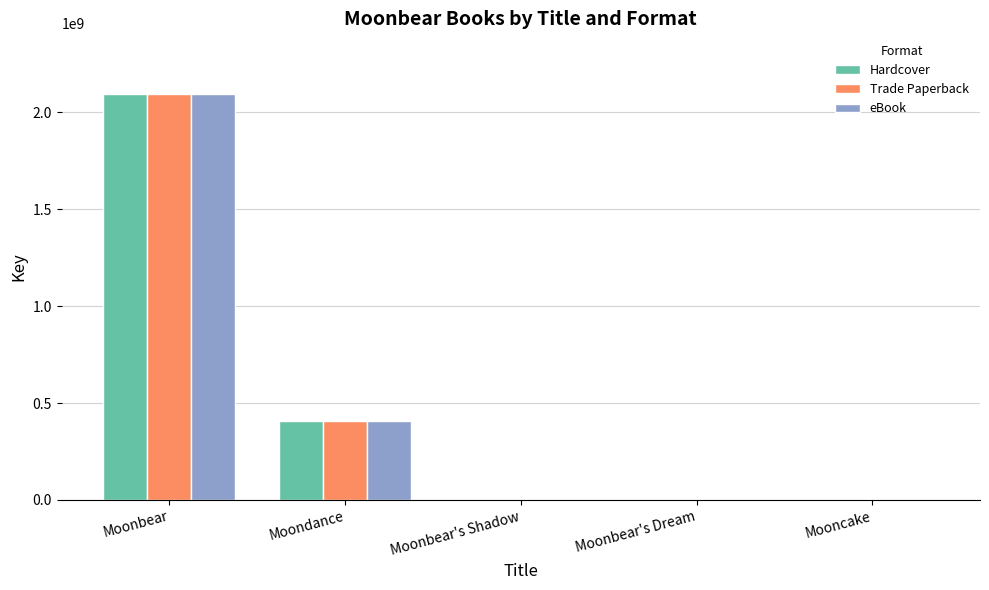

What is the difference between the eBook values at Mooncake and Moonbear?

2094118135